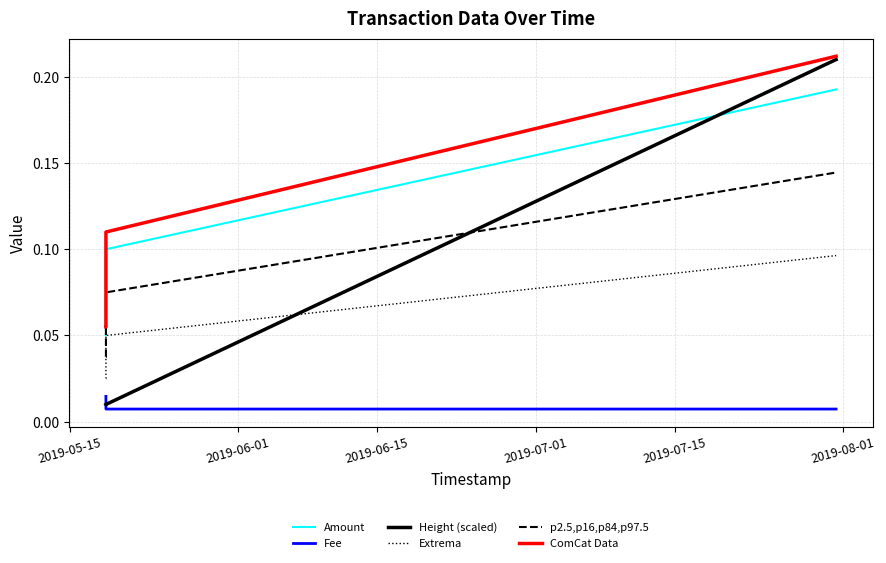

What is the highest value of the Amount series?

0.2